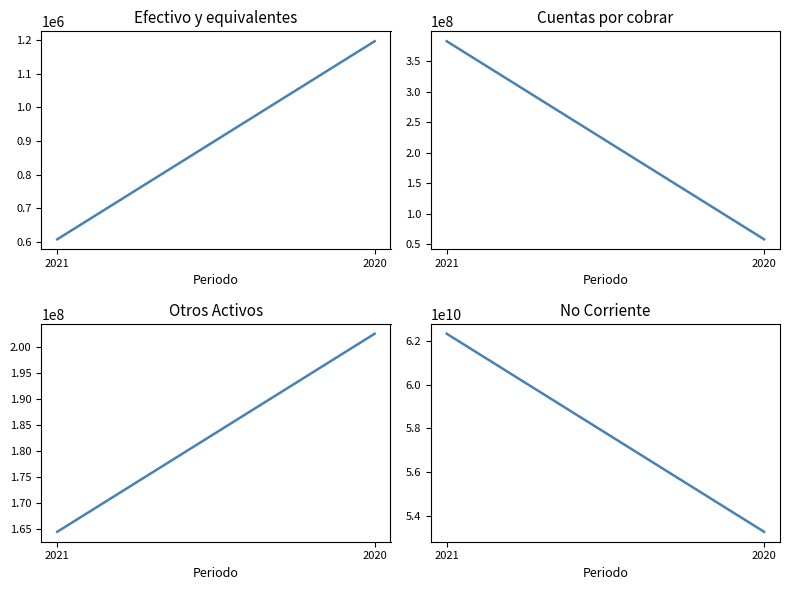

The value of Cuentas por cobrar (Corriente) at 2020 is 15001448. True or false?

False